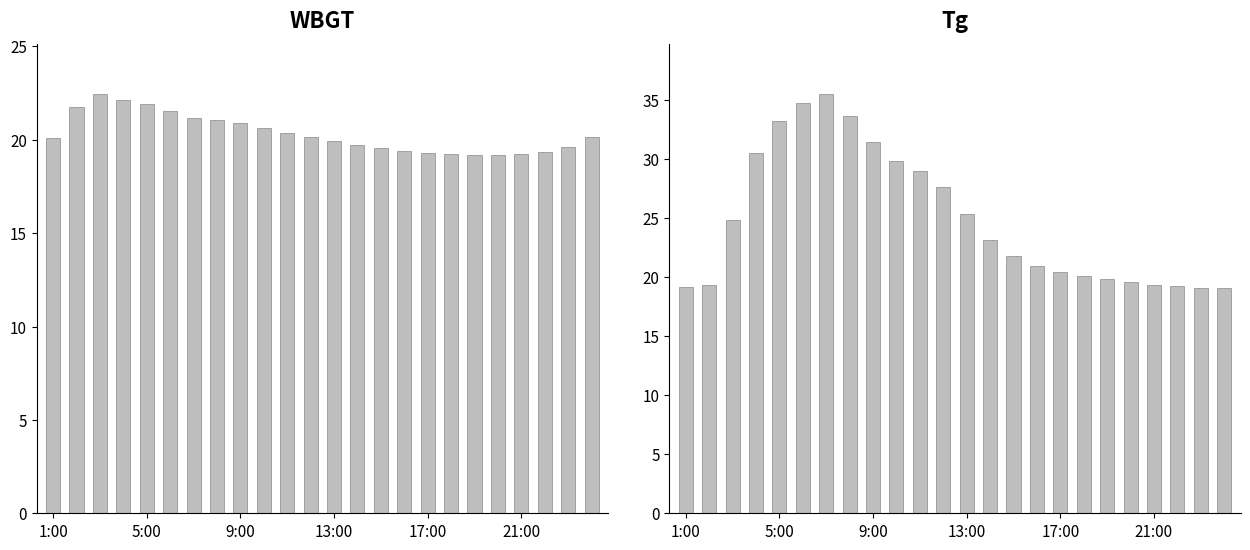

How many series are shown in this chart?

2